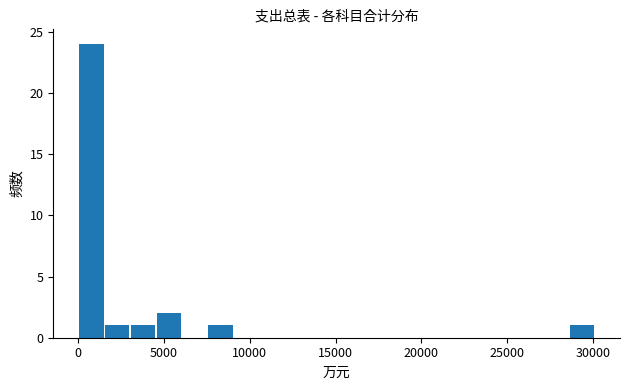

Around what value on the x-axis is the tallest bar? Give the approximate position of its centre, as read against the axis.

1000